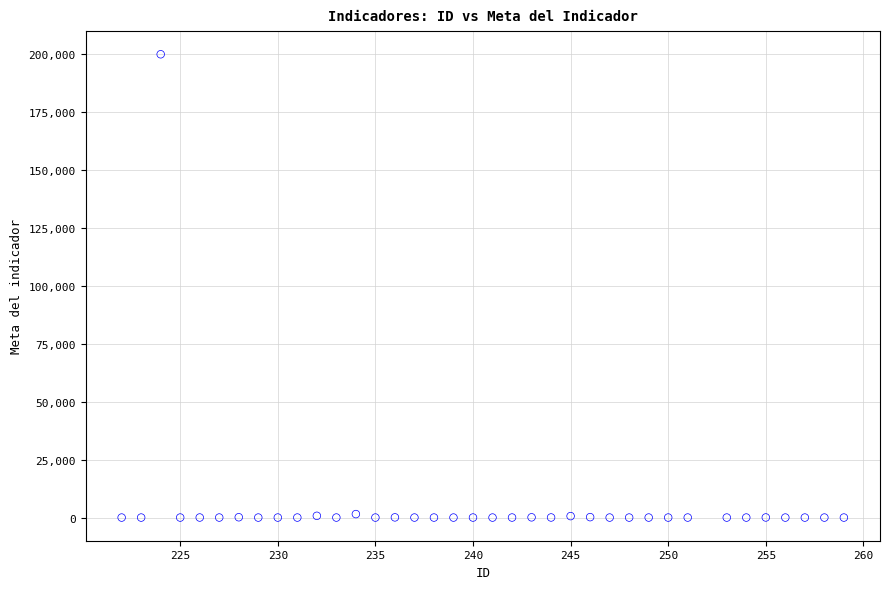

What is the range of X values (max minus min)?

37